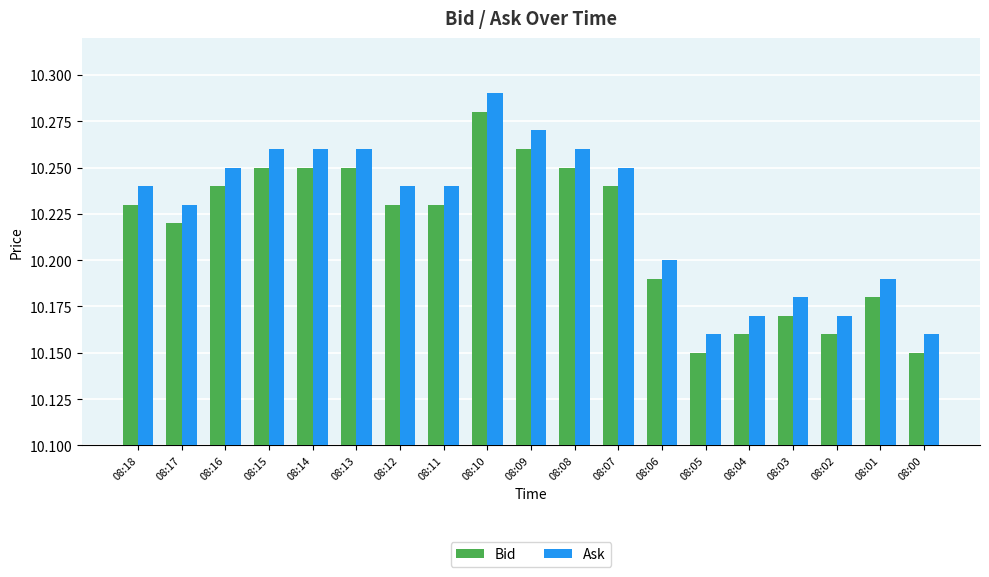

Count the Bid values in the range 10 to 11.

19